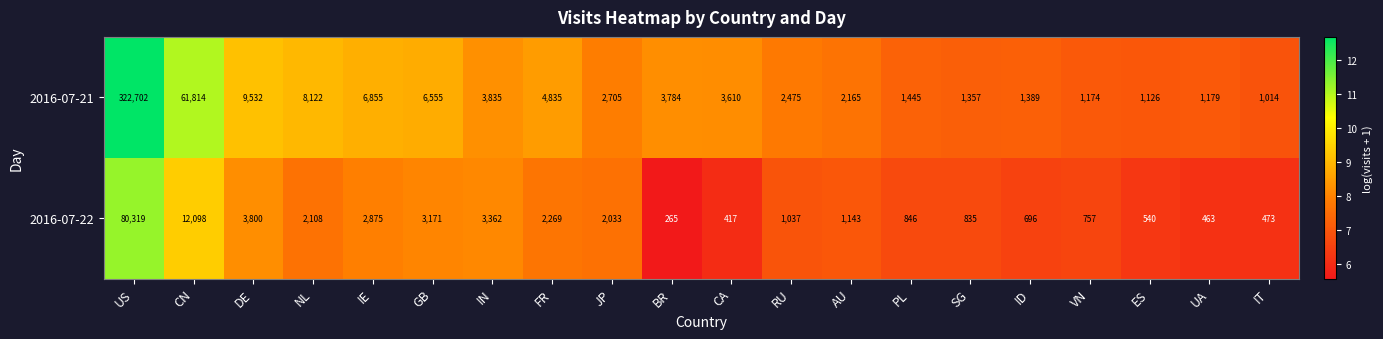

What is the sum of the 2016-07-21 values at PL and JP?

4150